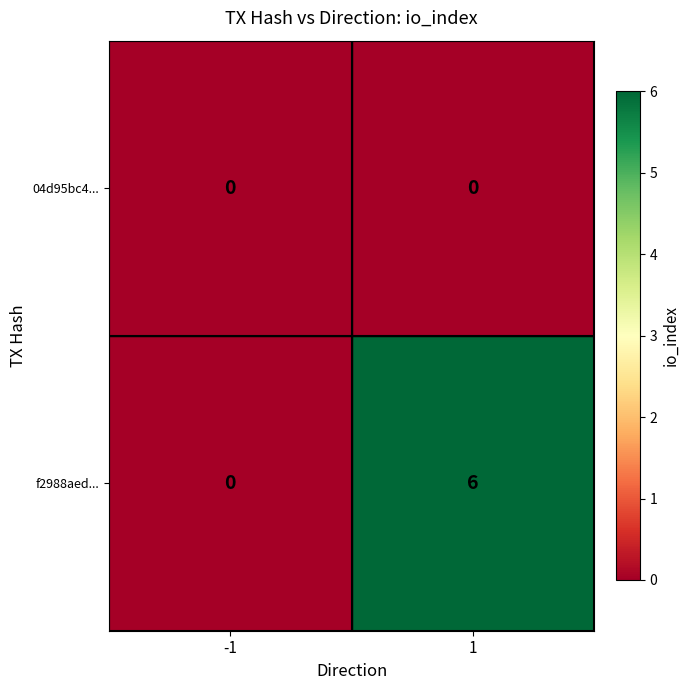

What is the total value across all series at 1?

6